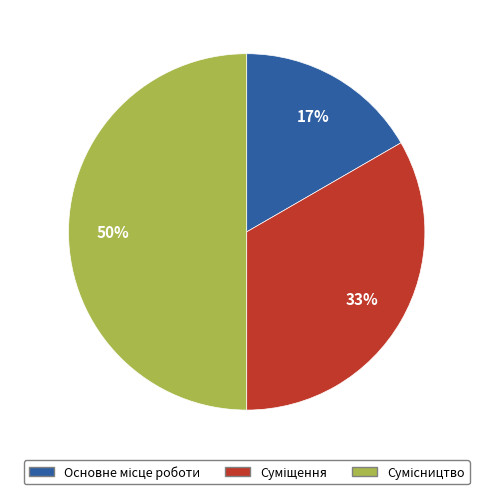

How many segments does this pie chart have?

3